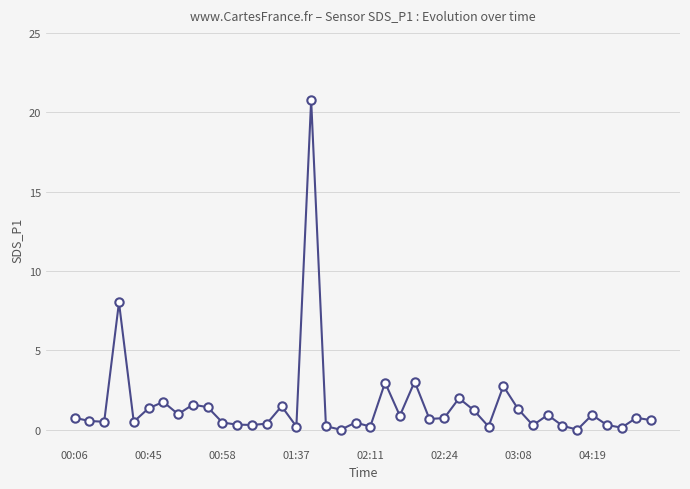

What is the difference between the maximum and minimum values?

20.8